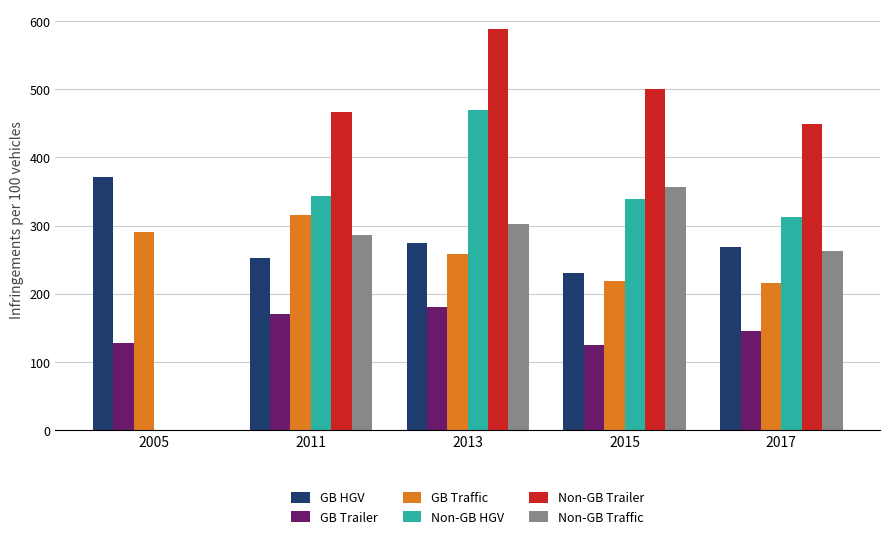

What is the sum of all GB Traffic values?

1300